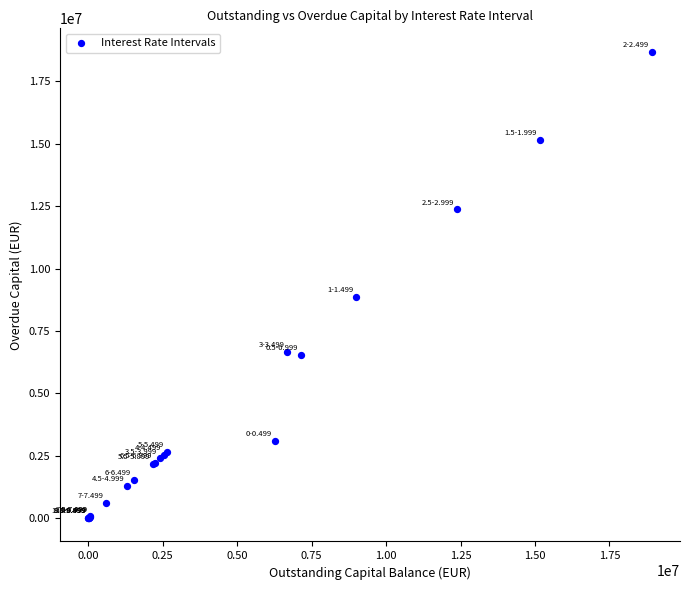

What Y value in the scatter plot is closest to 9347186?

8870193.4